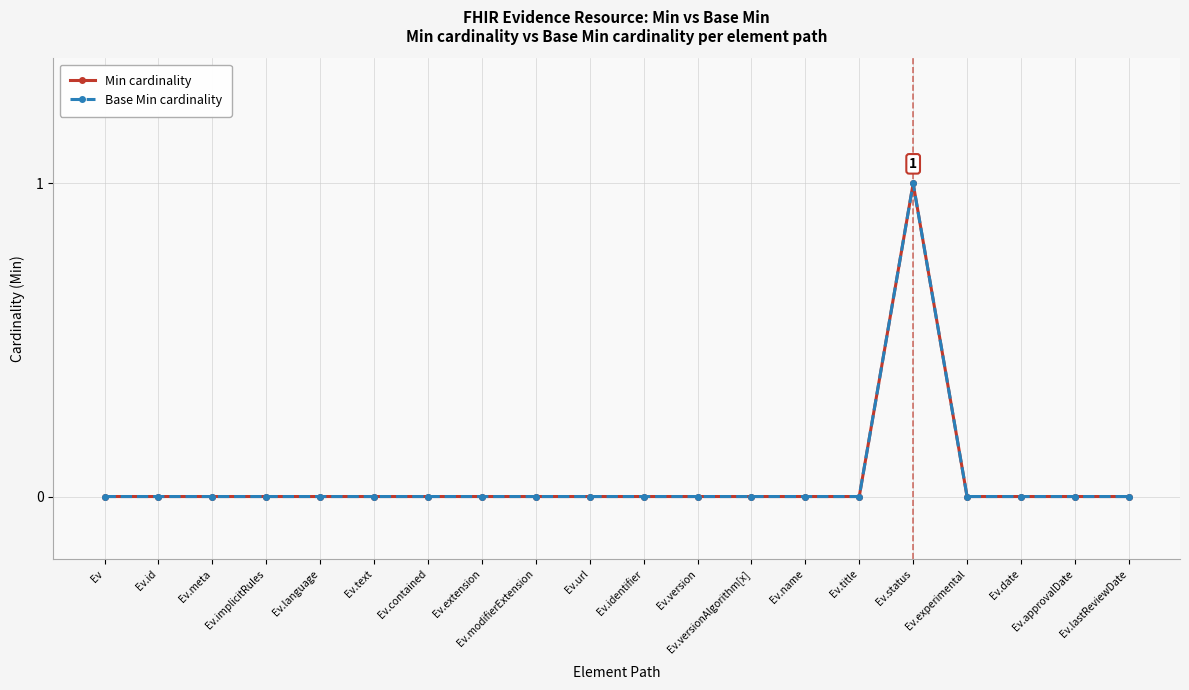

Is this an area chart (filled region under the line)?

No